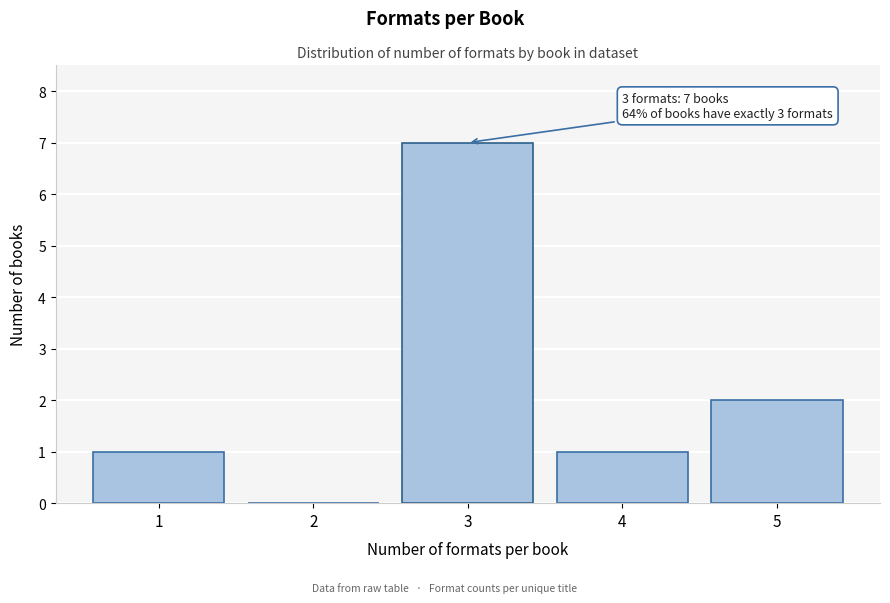

Reading left to right, list all the values displayed in this chart.

1=1	2=0	3=7	4=1	5=2